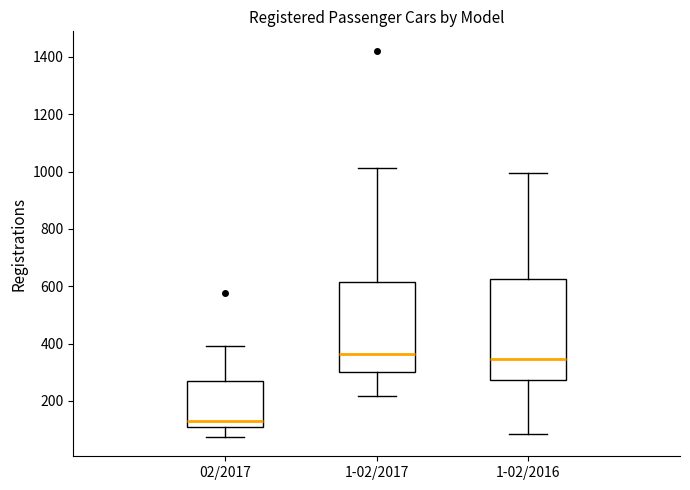

Where does the median line of the box for 1-02/2016 sit on the y-axis? The values are not printed on the chart, so give them approximately, as read against the axis.

340